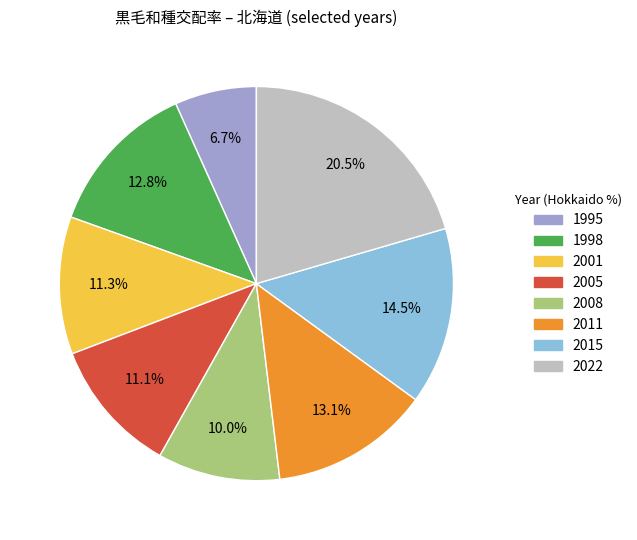

Is there any slice that represents more than half of the pie?

No